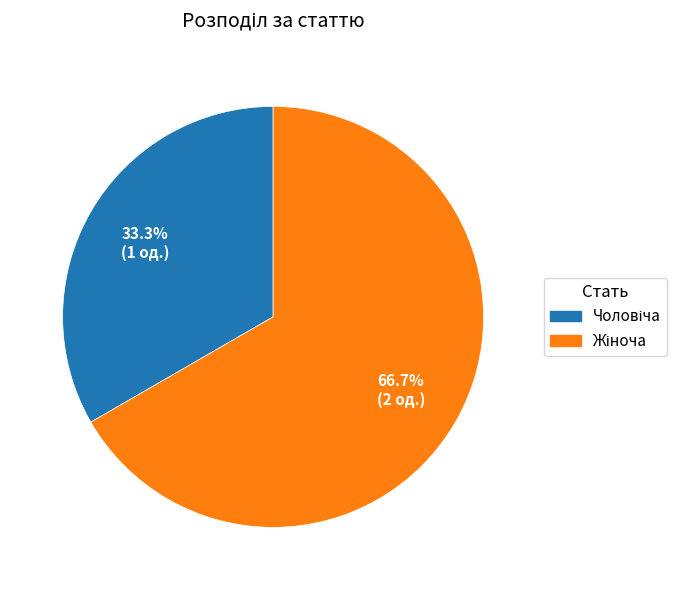

Does any single category account for the majority?

Yes